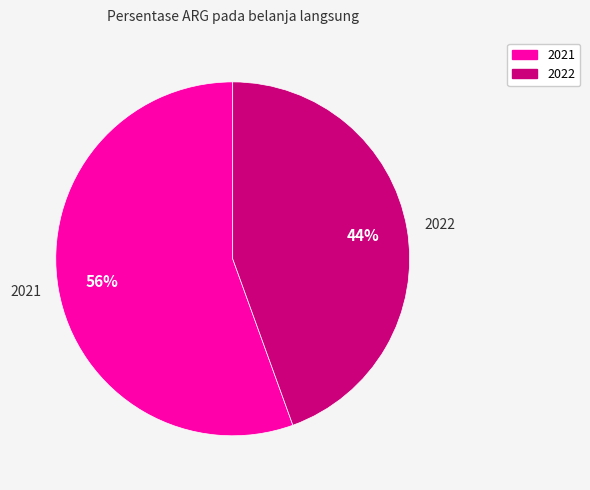

What is the smallest slice in the pie chart?

2022